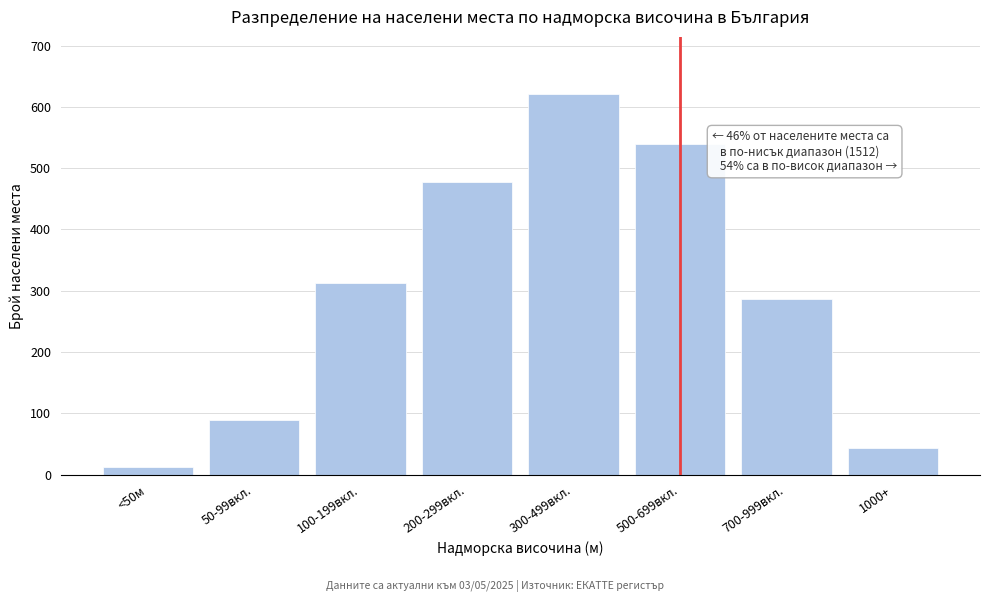

Reading left to right, transcribe all the data shown in this chart.

<50м=12	50-99вкл.=89	100-199вкл.=312	200-299вкл.=478	300-499вкл.=621	500-699вкл.=540	700-999вкл.=287	1000+=43